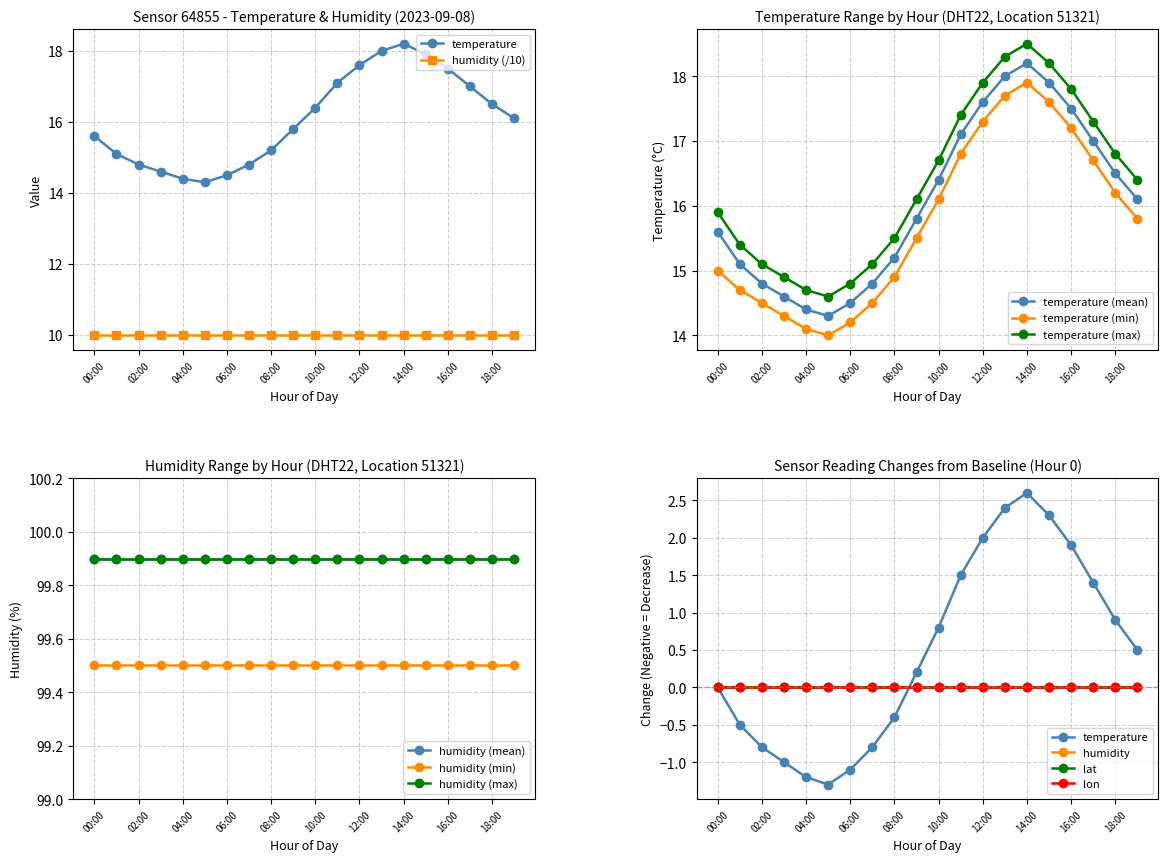

Is the value of lon at 04:00 greater than the value of lat at 01:00?

No